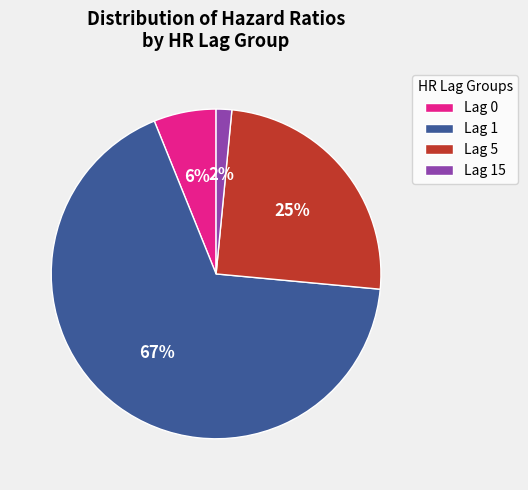

Which category accounts for the majority?

Lag 1